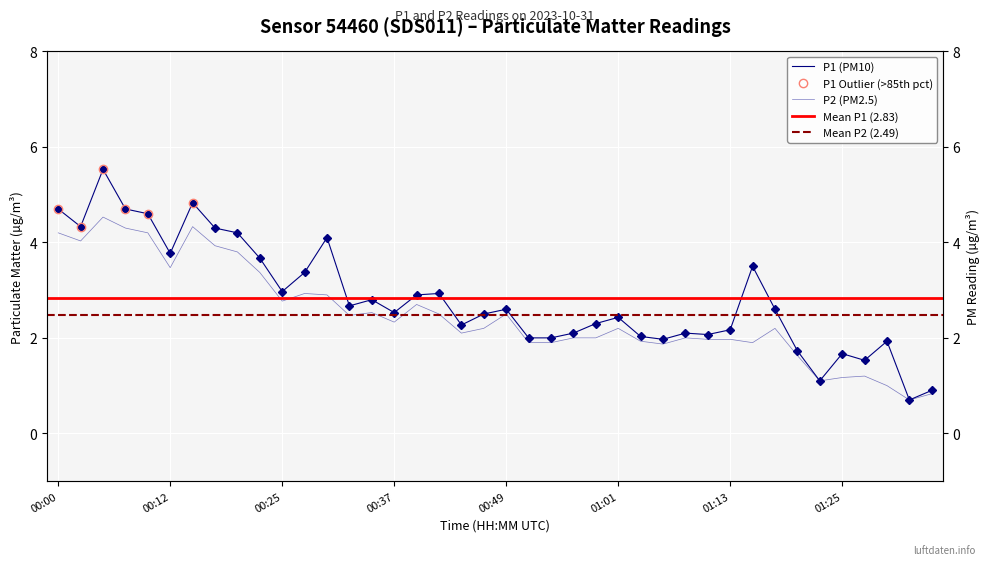

Reading right to left, transcribe all the data shown in this chart.

P1: 01:35=0.9	01:33=0.7	01:30=1.9	01:28=1.5	01:25=1.7	01:23=1.1	01:20=1.7	01:18=2.6	01:16=3.5	01:13=2.2	01:11=2.1	01:08=2.1	01:06=2.0	01:03=2.0	01:01=2.4	00:59=2.3	00:56=2.1	00:54=2.0	00:51=2.0	00:49=2.6	00:46=2.5	00:44=2.3	00:42=2.9	00:39=2.9	00:37=2.5	00:34=2.8	00:32=2.7	00:29=4.1	00:27=3.4	00:25=3.0	00:22=3.7	00:20=4.2	00:17=4.3	00:15=4.8	00:12=3.8	00:10=4.6	00:08=4.7	00:05=5.5	00:03=4.3	00:00=4.7
P2: 01:35=0.8	01:33=0.7	01:30=1.0	01:28=1.2	01:25=1.2	01:23=1.1	01:20=1.6	01:18=2.2	01:16=1.9	01:13=2.0	01:11=2.0	01:08=2.0	01:06=1.9	01:03=1.9	01:01=2.2	00:59=2.0	00:56=2.0	00:54=1.9	00:51=1.9	00:49=2.5	00:46=2.2	00:44=2.1	00:42=2.5	00:39=2.7	00:37=2.3	00:34=2.5	00:32=2.5	00:29=2.9	00:27=2.9	00:25=2.8	00:22=3.4	00:20=3.8	00:17=3.9	00:15=4.3	00:12=3.5	00:10=4.2	00:08=4.3	00:05=4.5	00:03=4.0	00:00=4.2